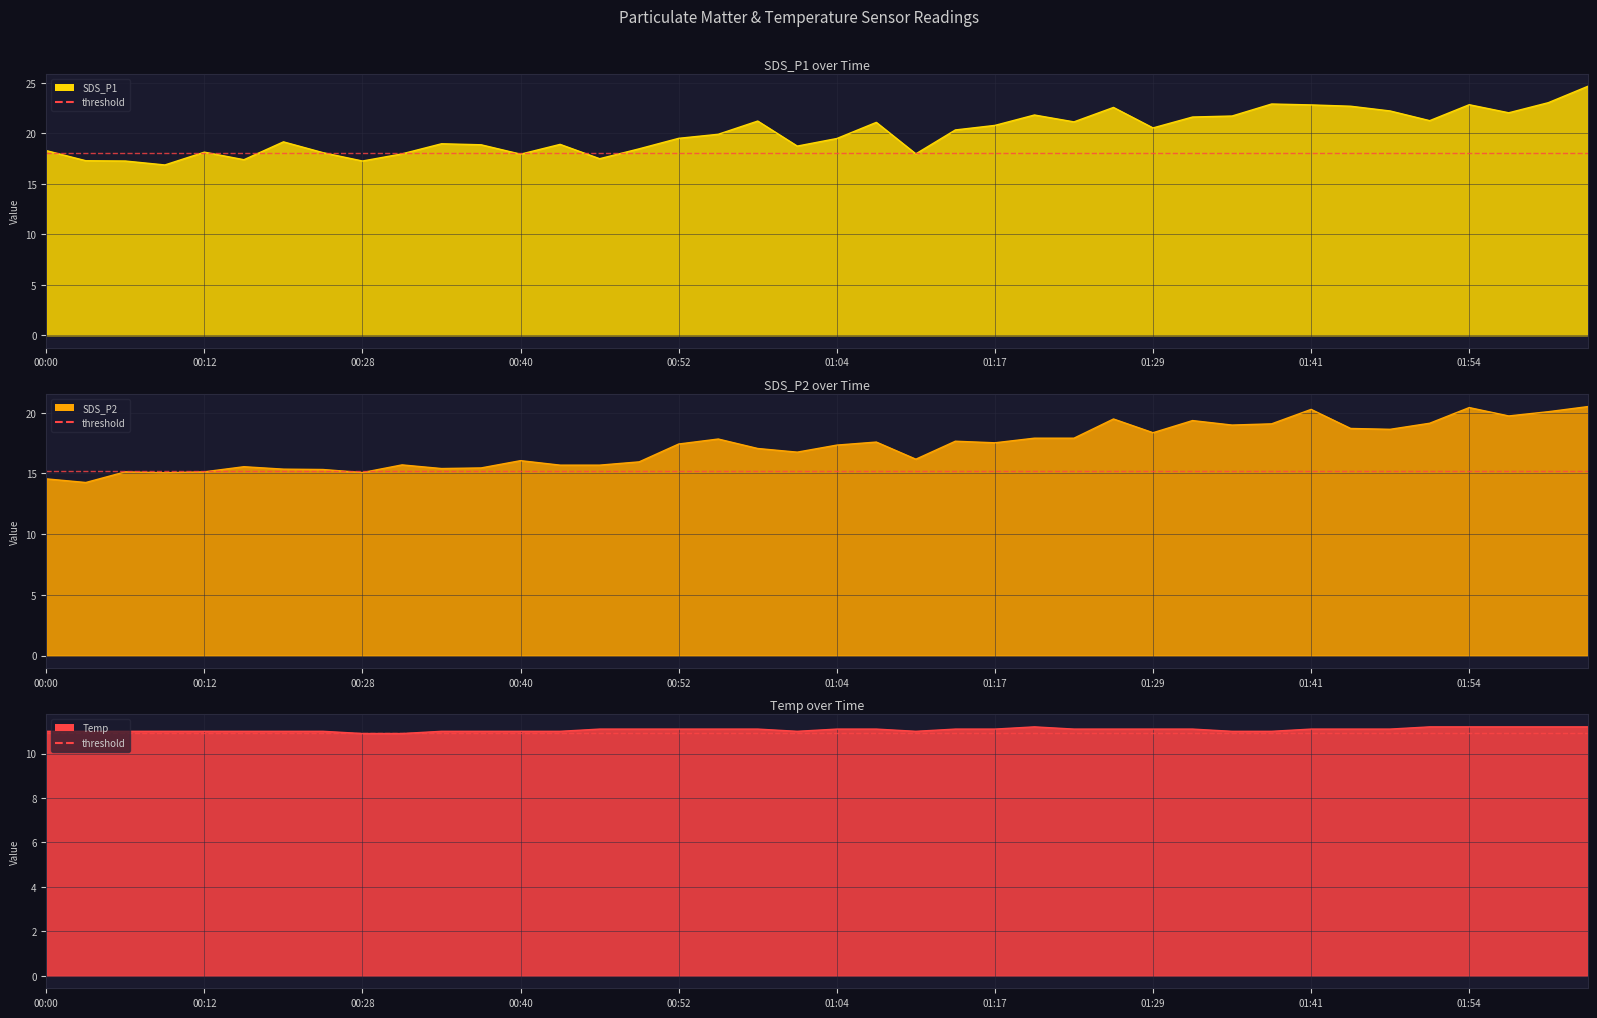

How many values in the SDS_P1 series exceed 19?

23